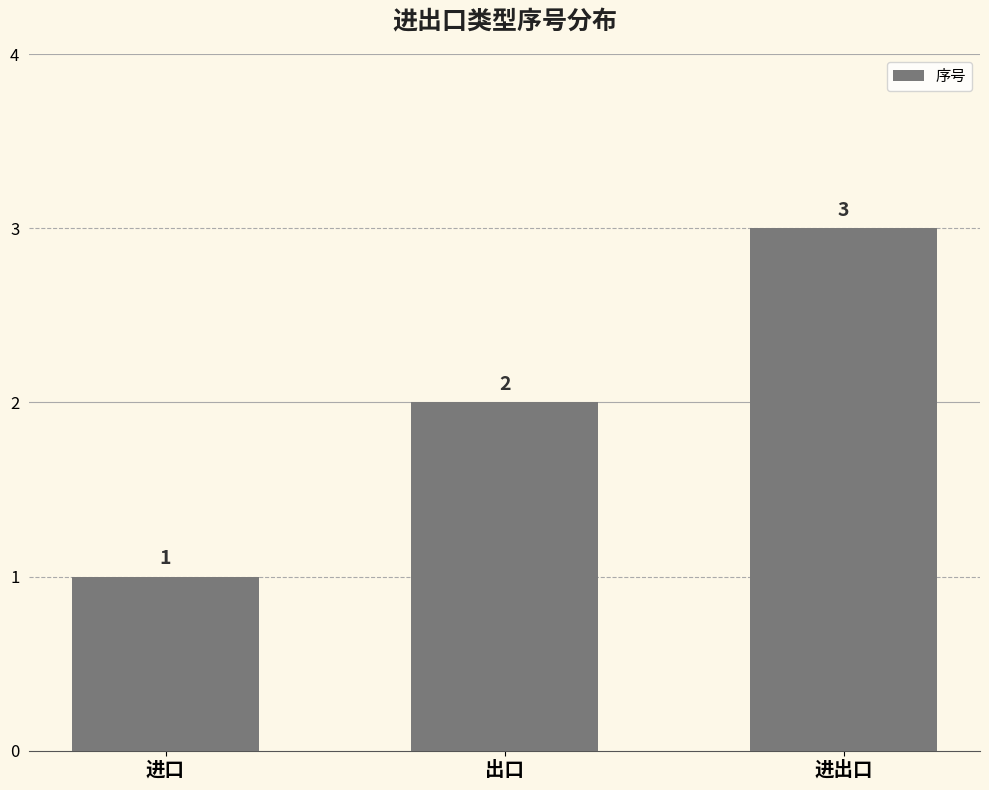

List the labels in order of value, smallest first.

进口, 出口, 进出口